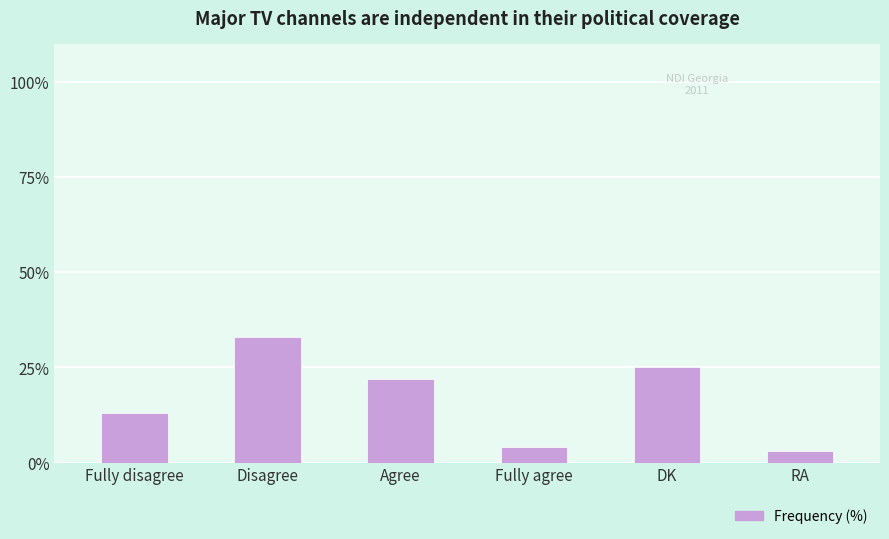

What is the maximum value shown in the chart?

33